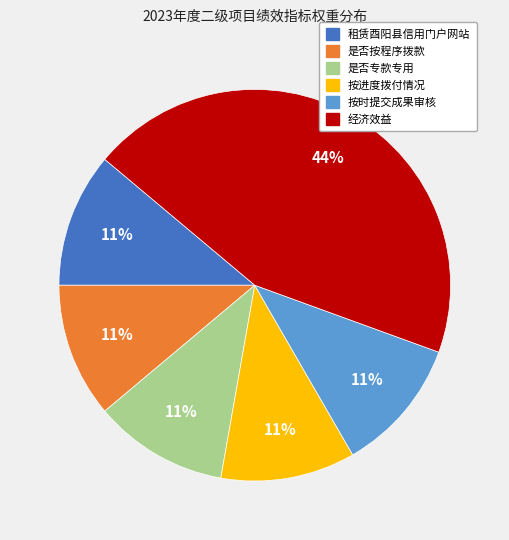

How many slices are in this pie chart?

6